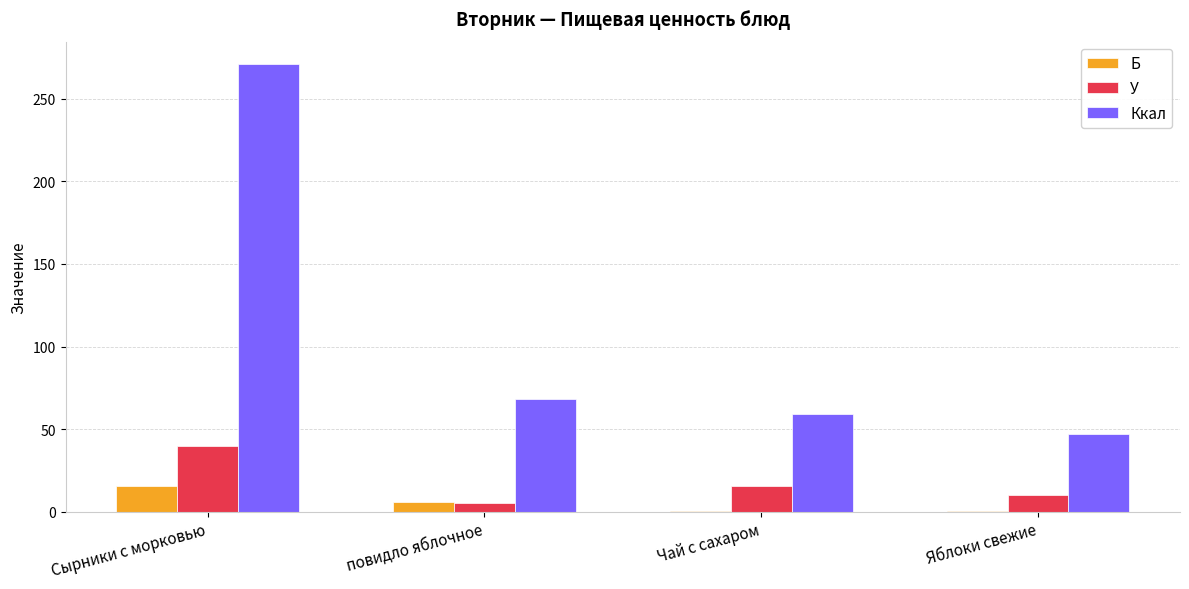

At which category is the sum across all series the highest?

Сырники с морковью